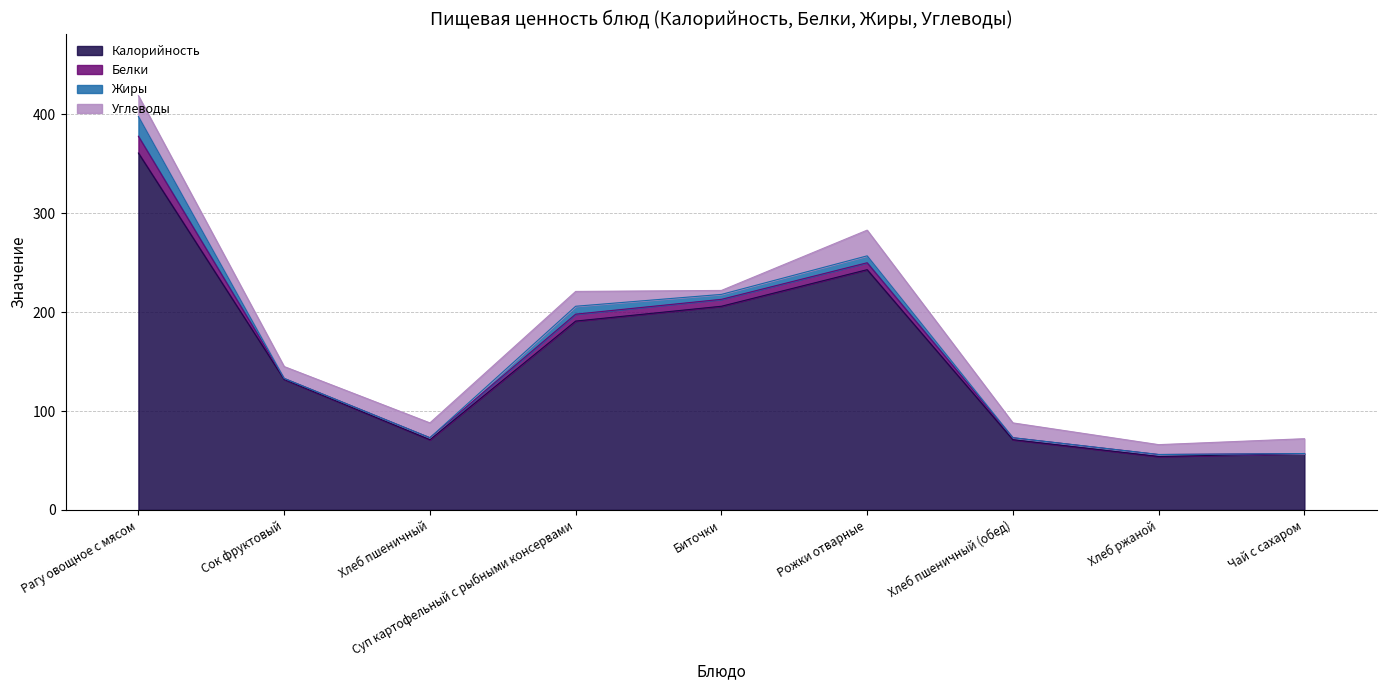

True or false: Белки has a value of 4 at Суп картофельный с рыбными консервами.

False